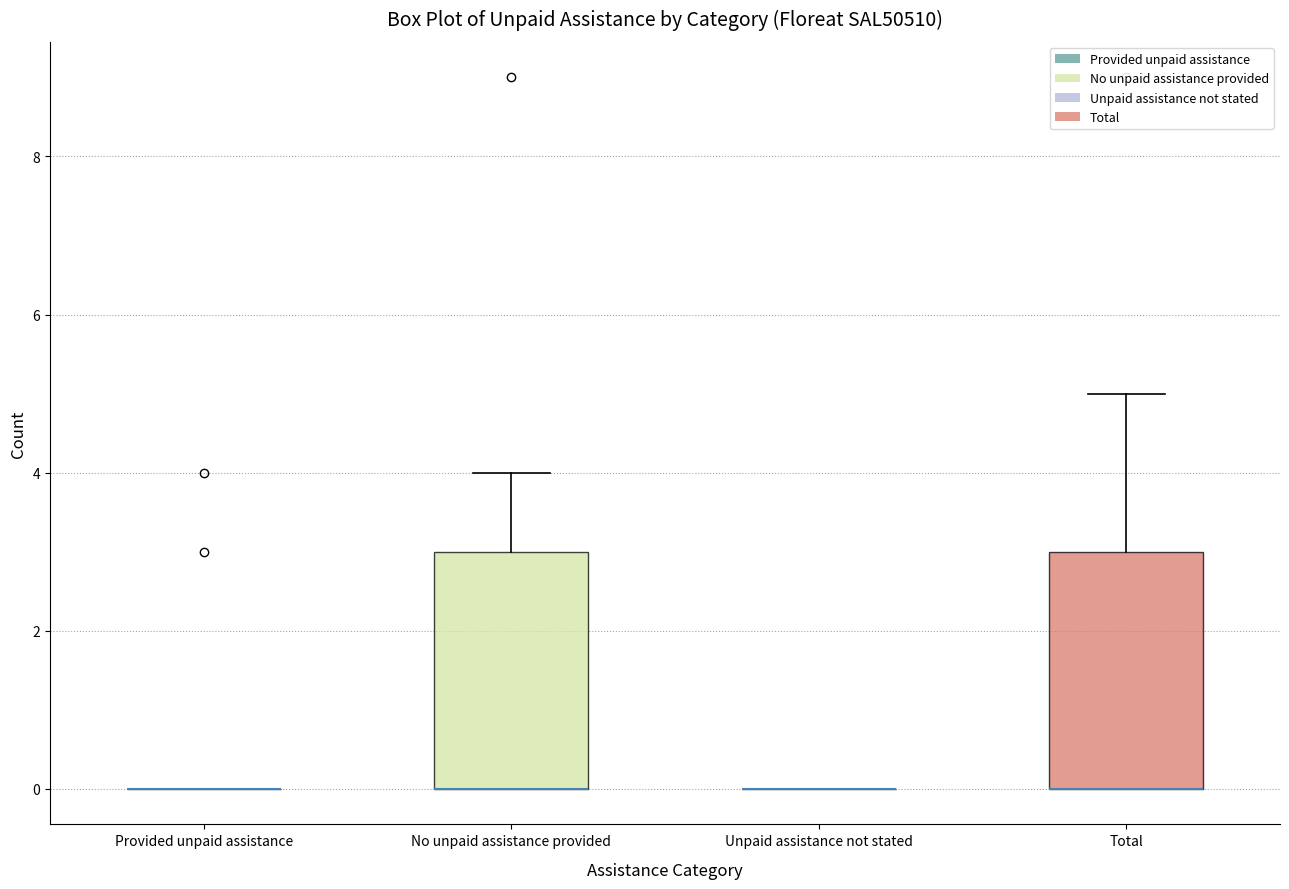

Reading left to right, read every box against the y-axis: the position of its median line, the range the box covers, and the ends of its whiskers. The values are not printed on the chart, so give them approximately, as read against the axis.

Provided unpaid assistance: box collapsed to a line at 0, whiskers 0 to 0
No unpaid assistance provided: median 0 (drawn on the box's lower edge), box 0 to 3, whiskers 0 to 4
Unpaid assistance not stated: box collapsed to a line at 0, whiskers 0 to 0
Total: median 0 (drawn on the box's lower edge), box 0 to 3, whiskers 0 to 5